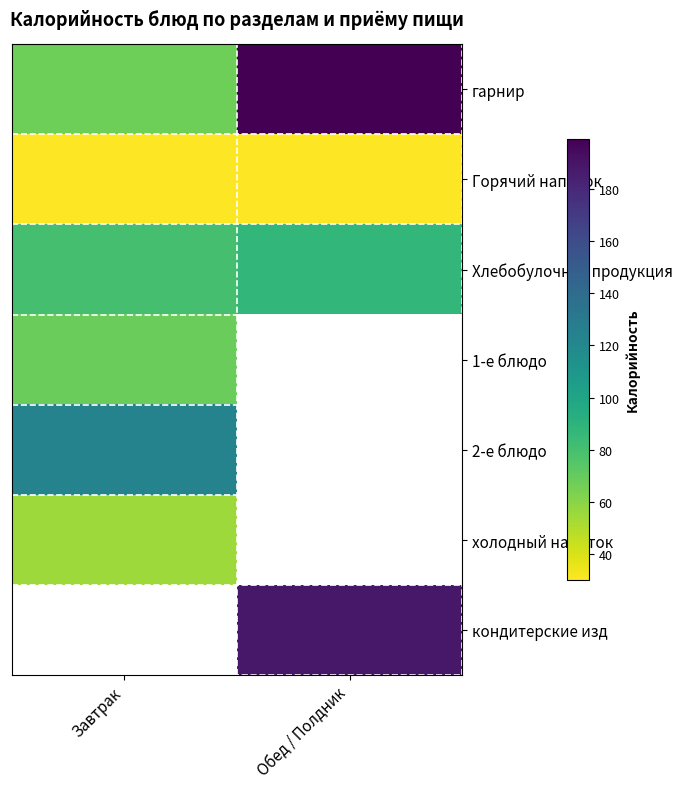

Rank the series at Завтрак from lowest to highest value.

Горячий напиток, холодный напиток, гарнир, 1-е блюдо, Хлебобулочная продукция, 2-е блюдо, кондитерские изд